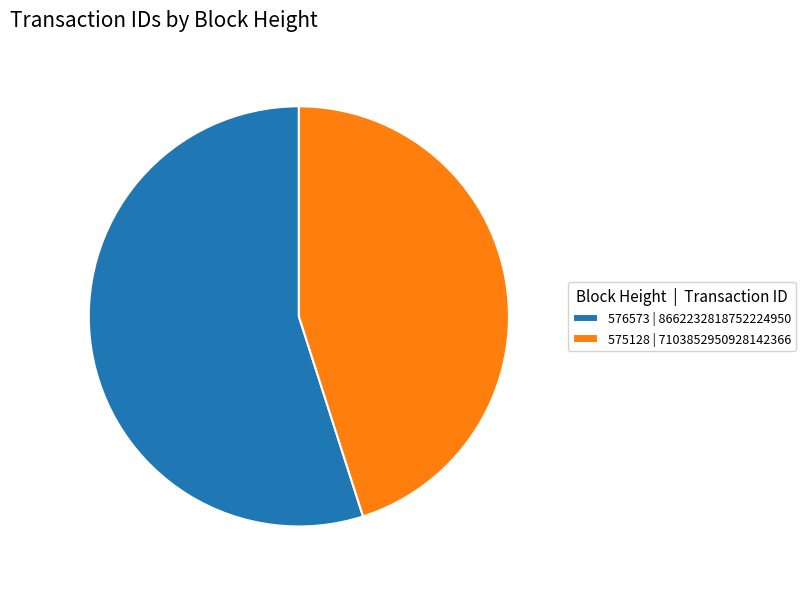

Rank the categories by value from lowest to highest.

575128, 576573